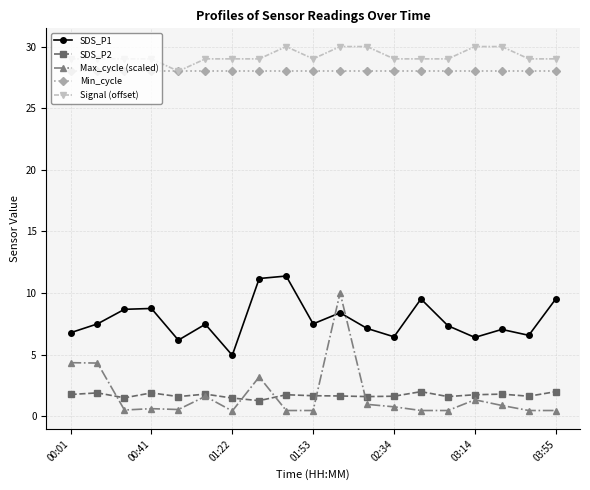

What is the highest value of the SDS_P2 series?

2.0